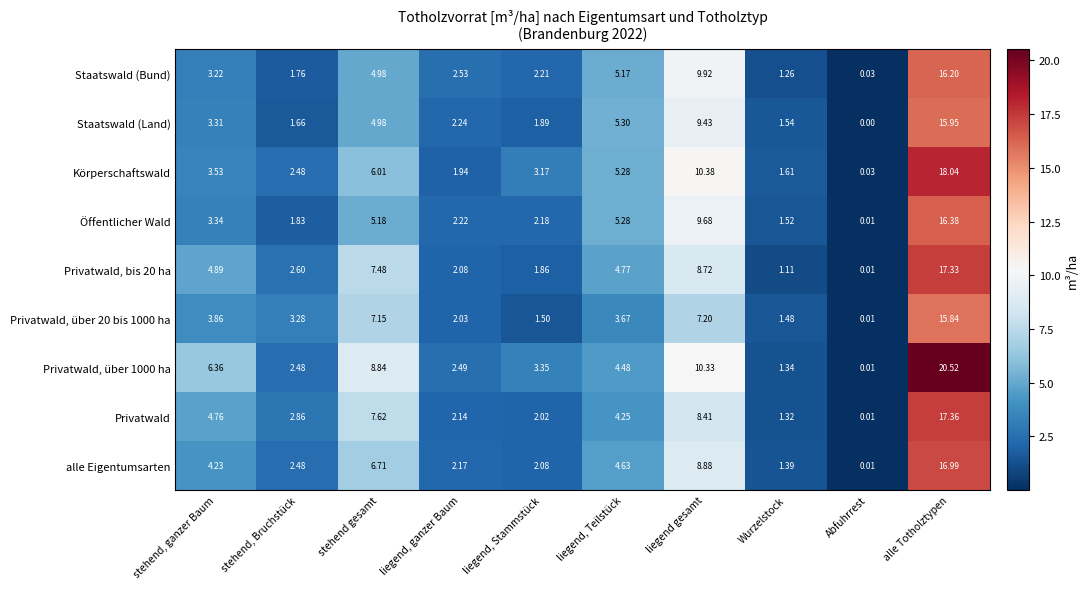

At which label does Privatwald, über 1000 ha first exceed 4?

stehend, ganzer Baum